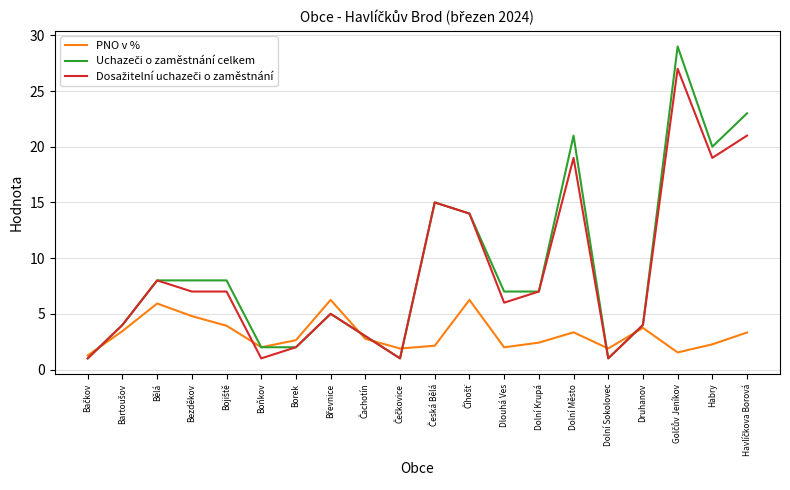

What is the maximum value shown in the chart?

29.0